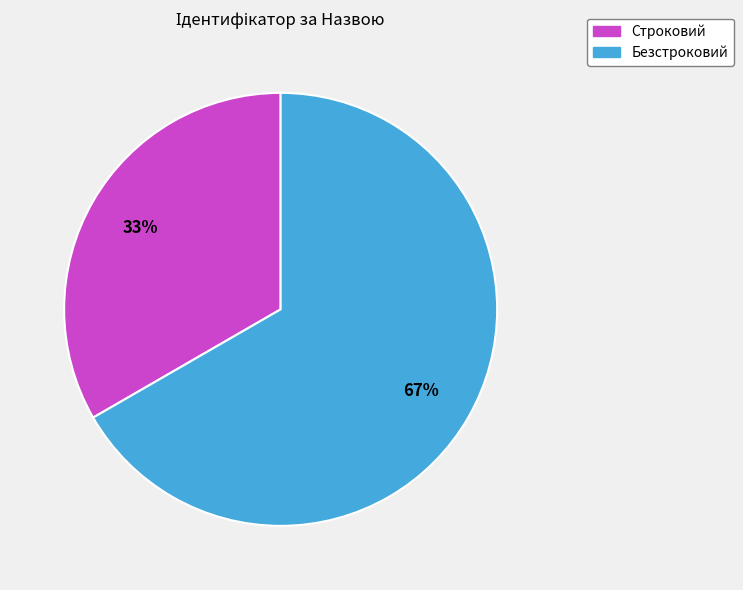

Rank the categories by value from highest to lowest.

Безстроковий, Строковий